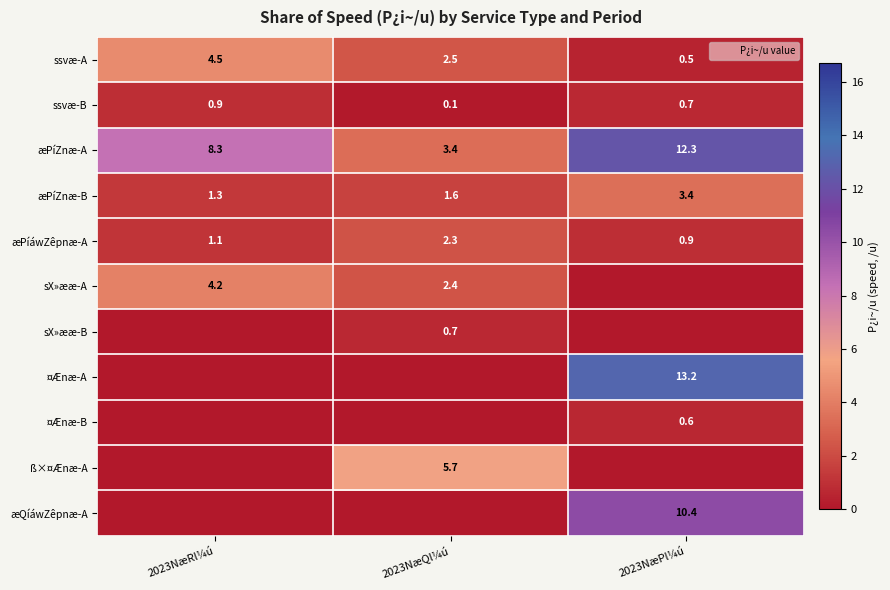

What is the total value across all series at 2023NæPl¼ú?

42.0